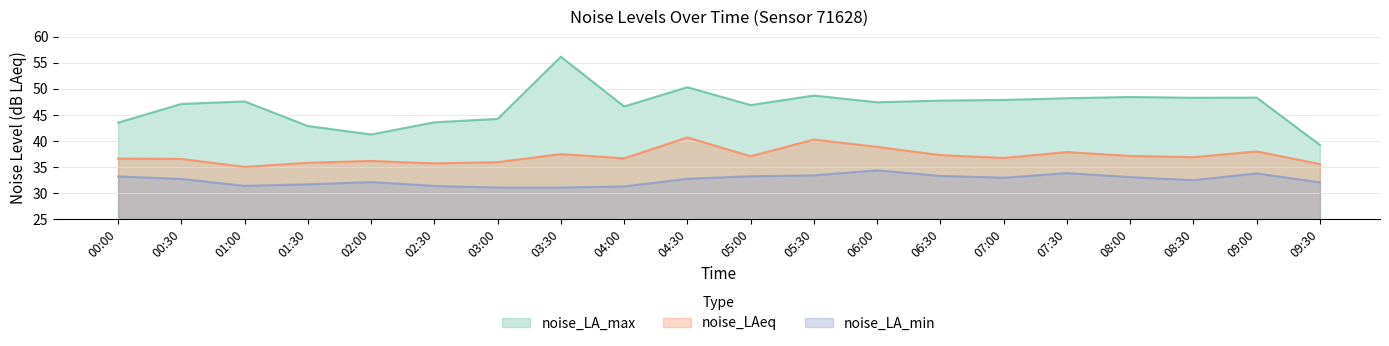

List the series in order of their overall mean, highest first.

noise_LA_max, noise_LAeq, noise_LA_min